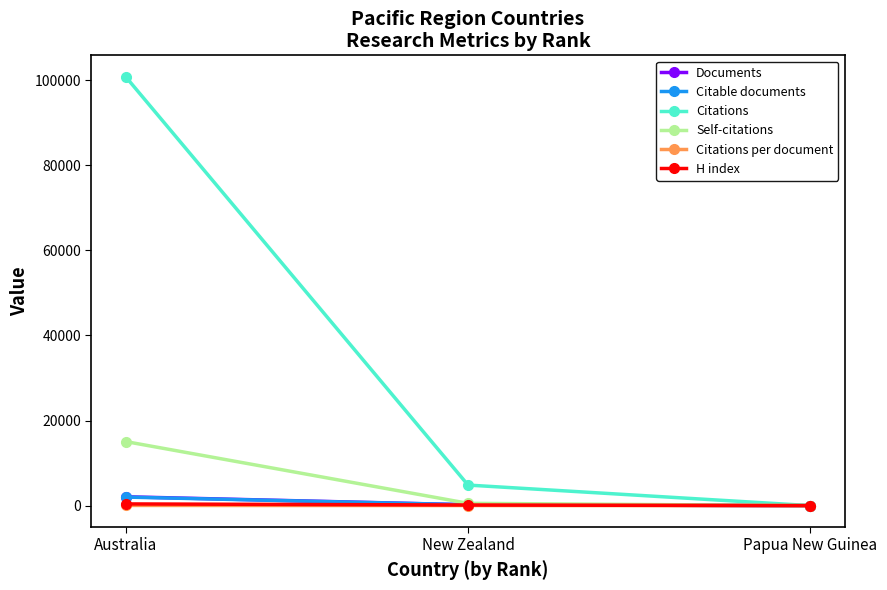

What are all the series names shown in the legend?

Documents, Citable documents, Citations, Self-citations, Citations per document, H index